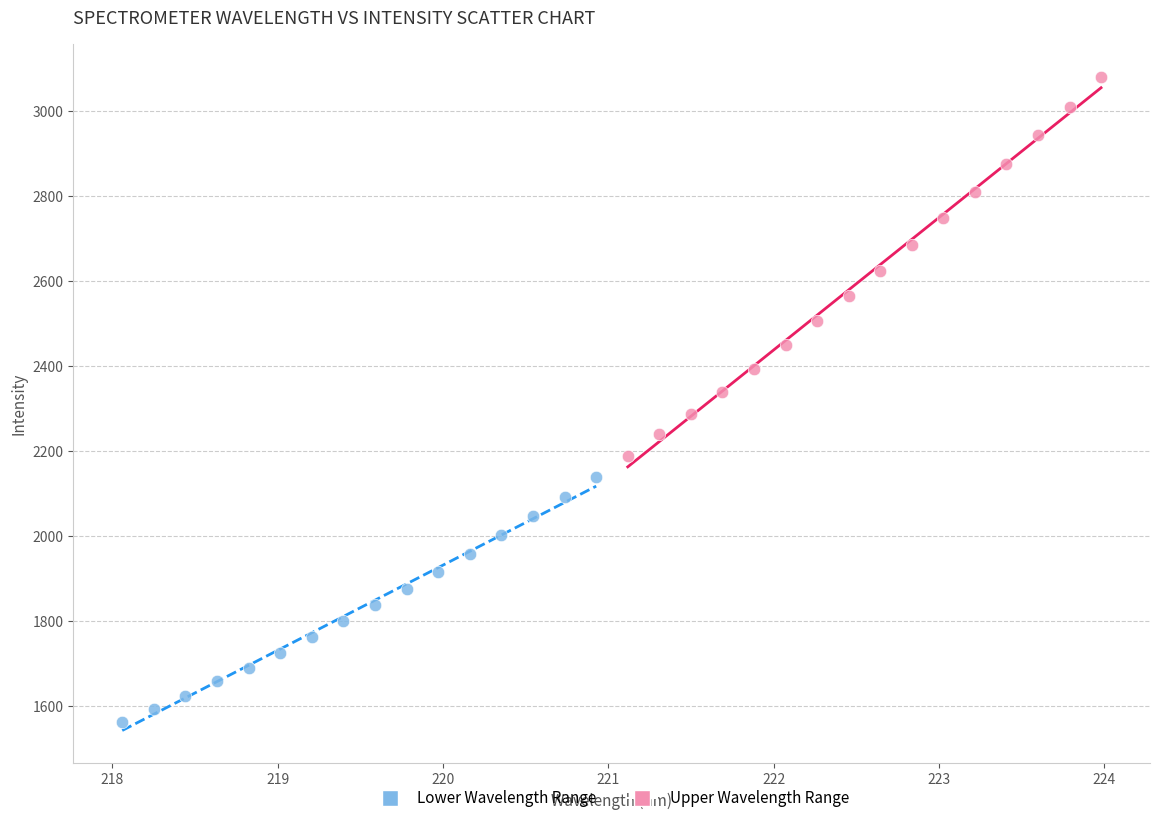

Which series has the largest Y range (max minus min)?

Upper Wavelength Range